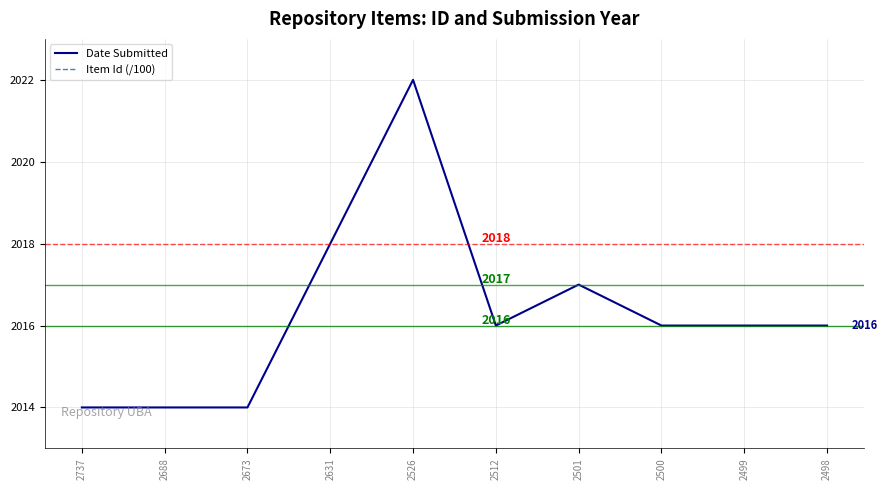

Does the chart display data point markers on the line(s)?

No